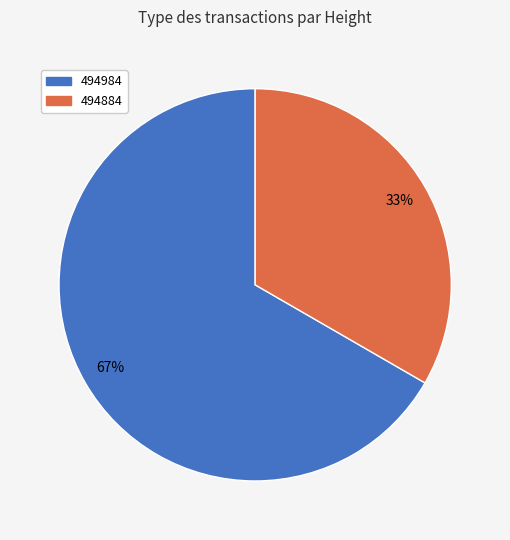

Which category accounts for the majority?

494984